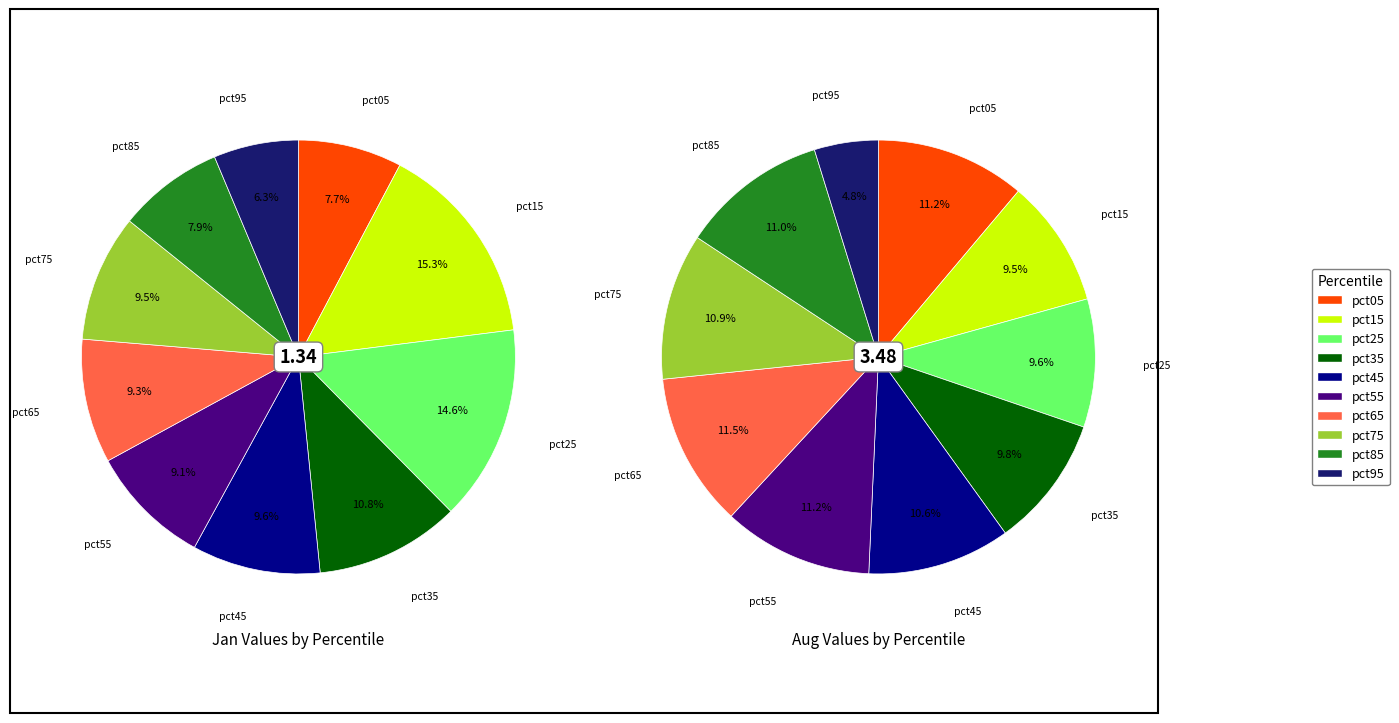

Is it true that 3 is 10% of the pie?

True